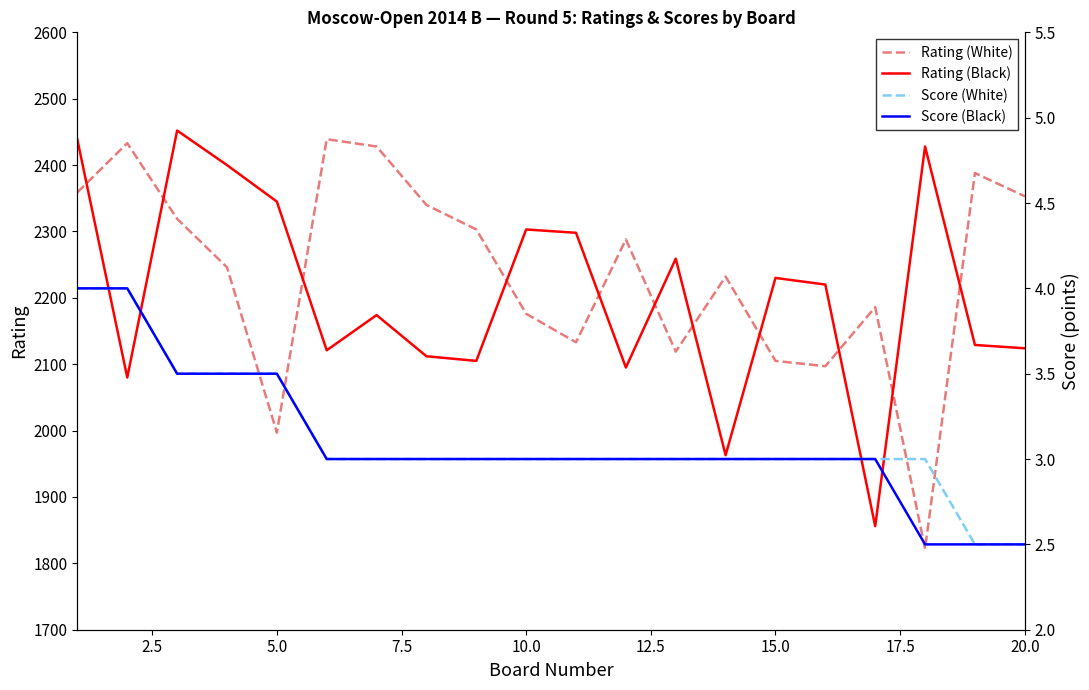

What is the minimum value for Rating (White)?

1822